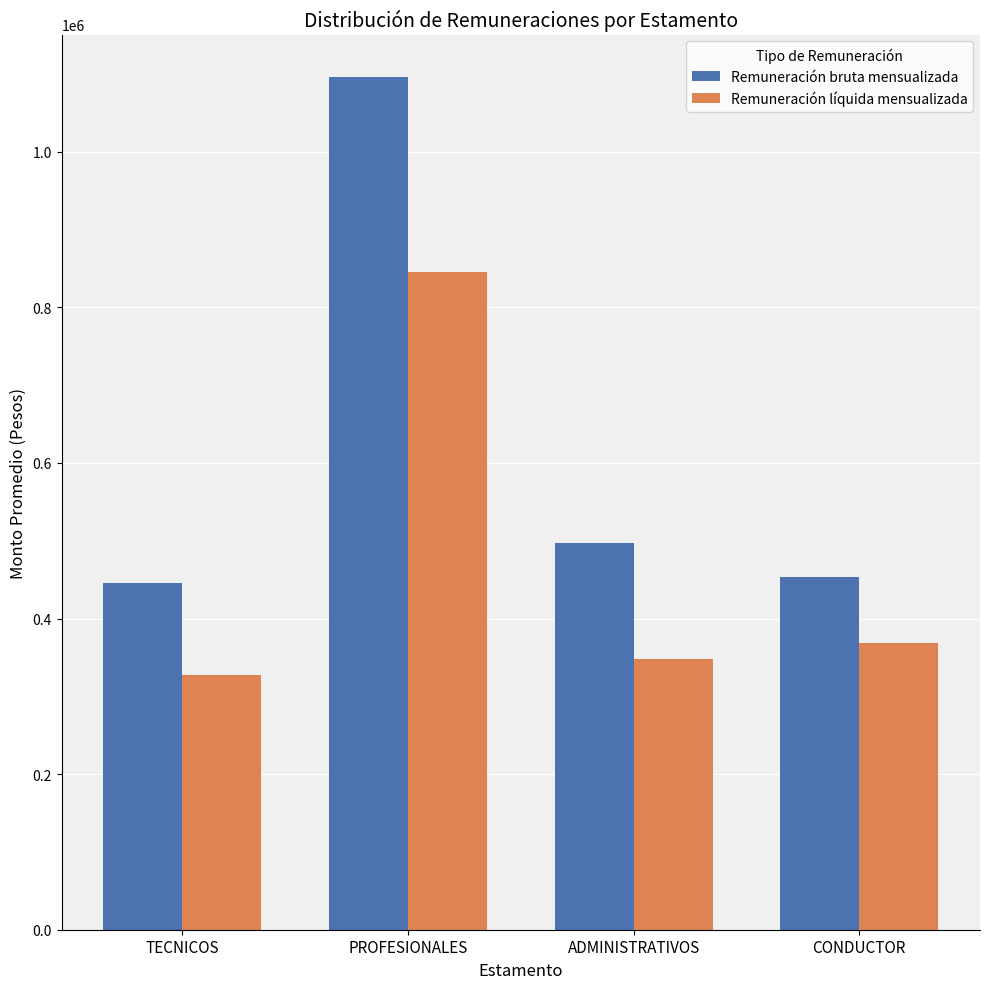

Reading left to right, list all the values displayed in this chart.

Remuneración bruta mensualizada: TECNICOS=445954	PROFESIONALES=1095752	ADMINISTRATIVOS=497392	CONDUCTOR=453301
Remuneración líquida mensualizada: TECNICOS=326782	PROFESIONALES=844960	ADMINISTRATIVOS=347480	CONDUCTOR=367932